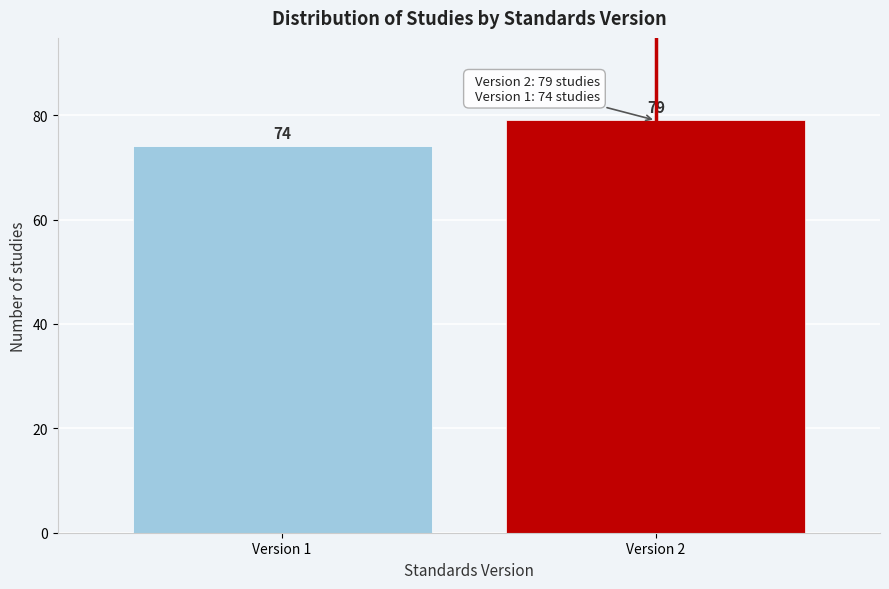

Reading left to right, list all the values displayed in this chart.

Version 1=74	Version 2=79